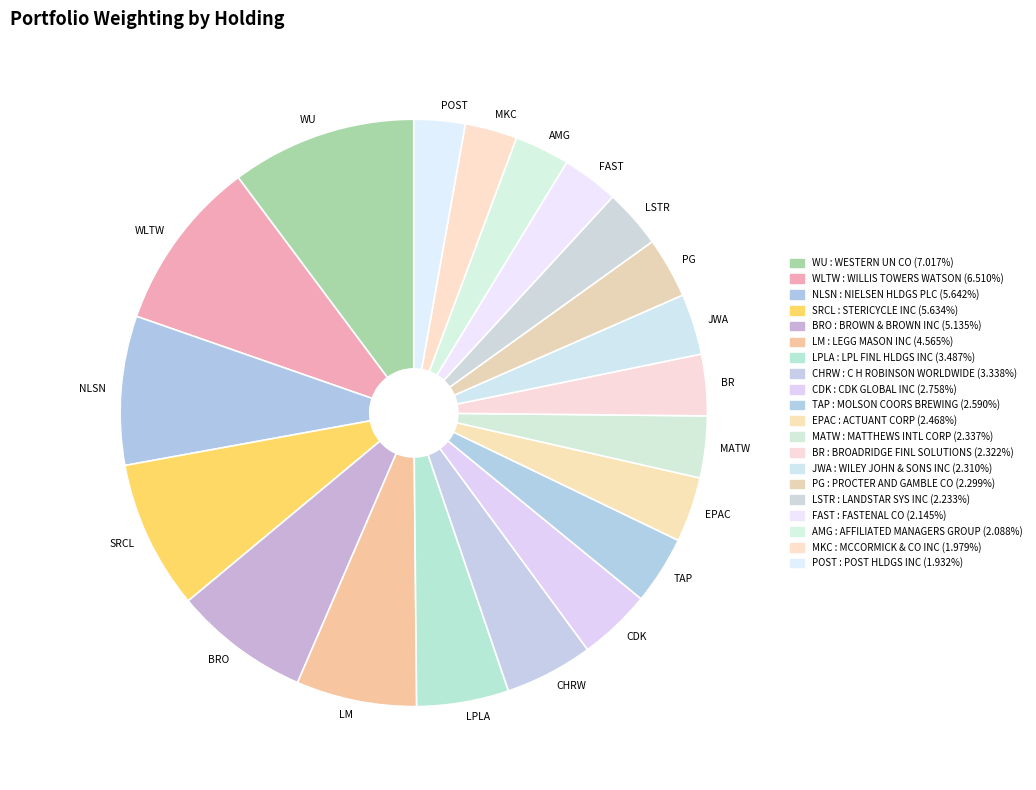

Is there a majority slice in this chart?

No